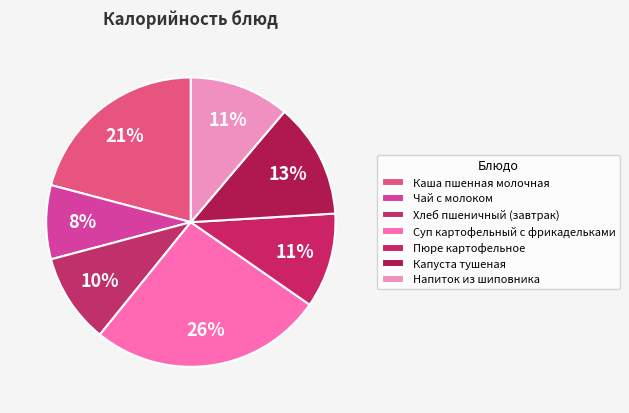

What is the ratio of the value at Пюре картофельное to the value at Напиток из шиповника?

0.9